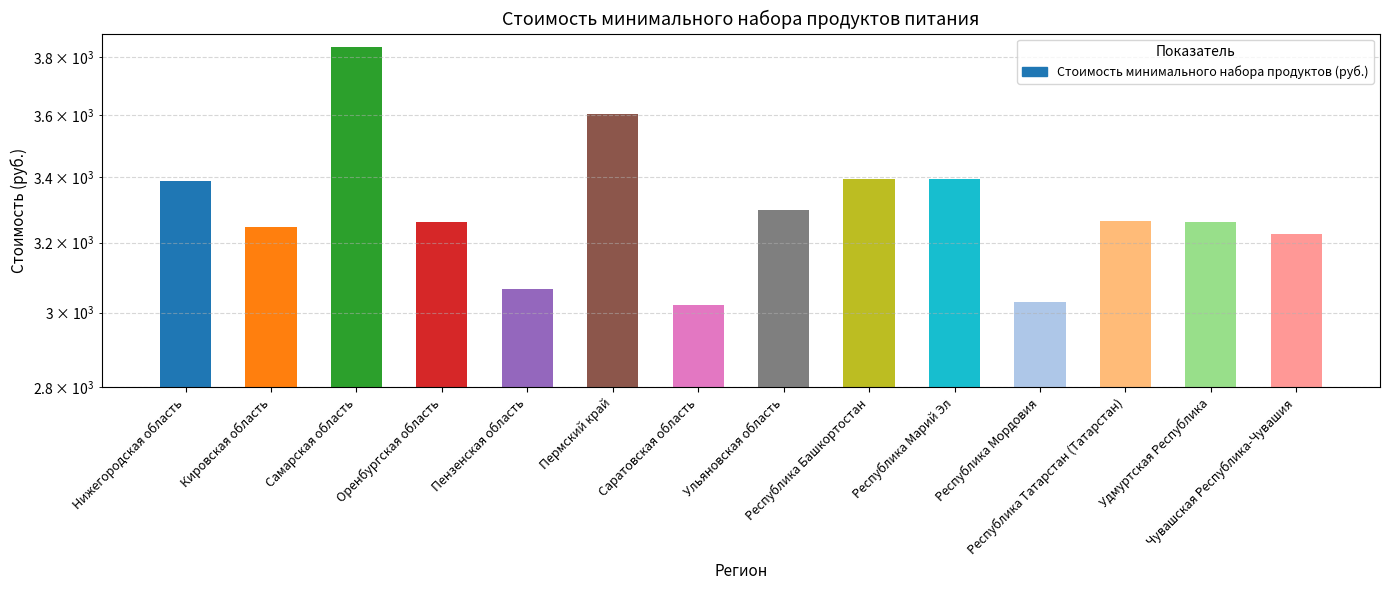

Reading left to right, transcribe all the data shown in this chart.

3386.7	3245.7	3836.2	3260.8	3066.6	3604.0	3021.4	3298.6	3395.3	3393.7	3030.1	3263.7	3260.4	3225.2